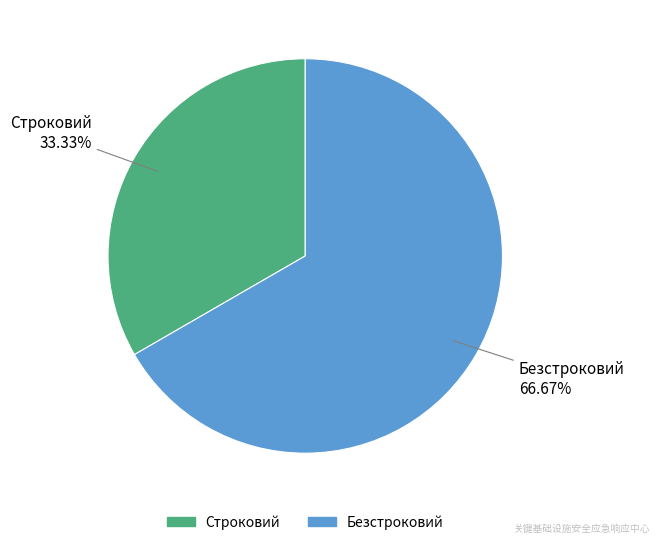

To the nearest percent, what is the difference between the largest and smallest slice percentages?

33%